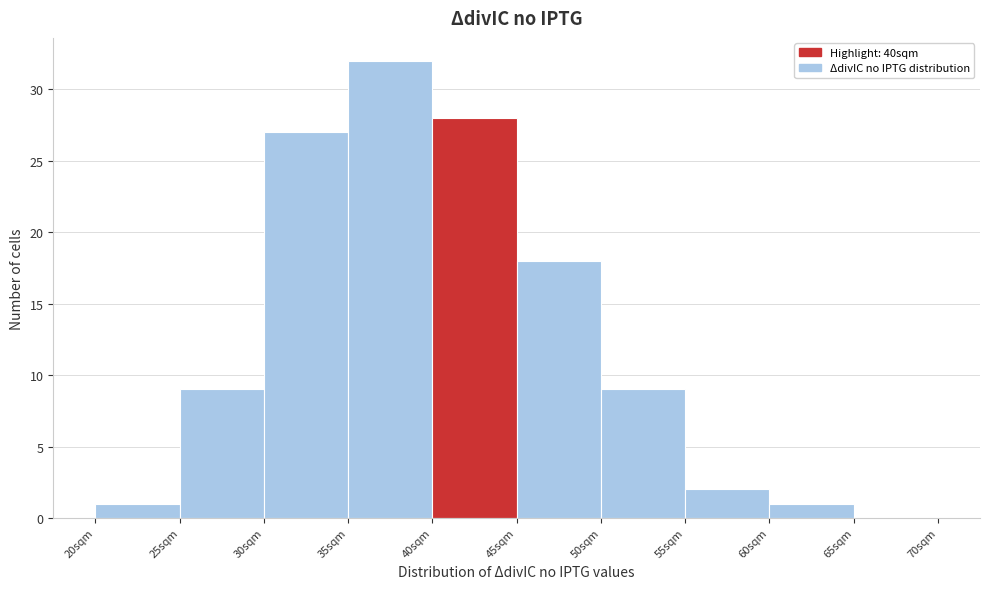

Reading left to right, list every bar in this chart as the range it spans on the x-axis followed by its height. The values are not printed on the chart, so give them approximately, as read against the axis.

20 to 25: 1
25 to 30: 9
30 to 35: 27
35 to 40: 32
40 to 45: 28
45 to 50: 18
50 to 55: 9
55 to 60: 2
60 to 65: 1
65 to 70: 0